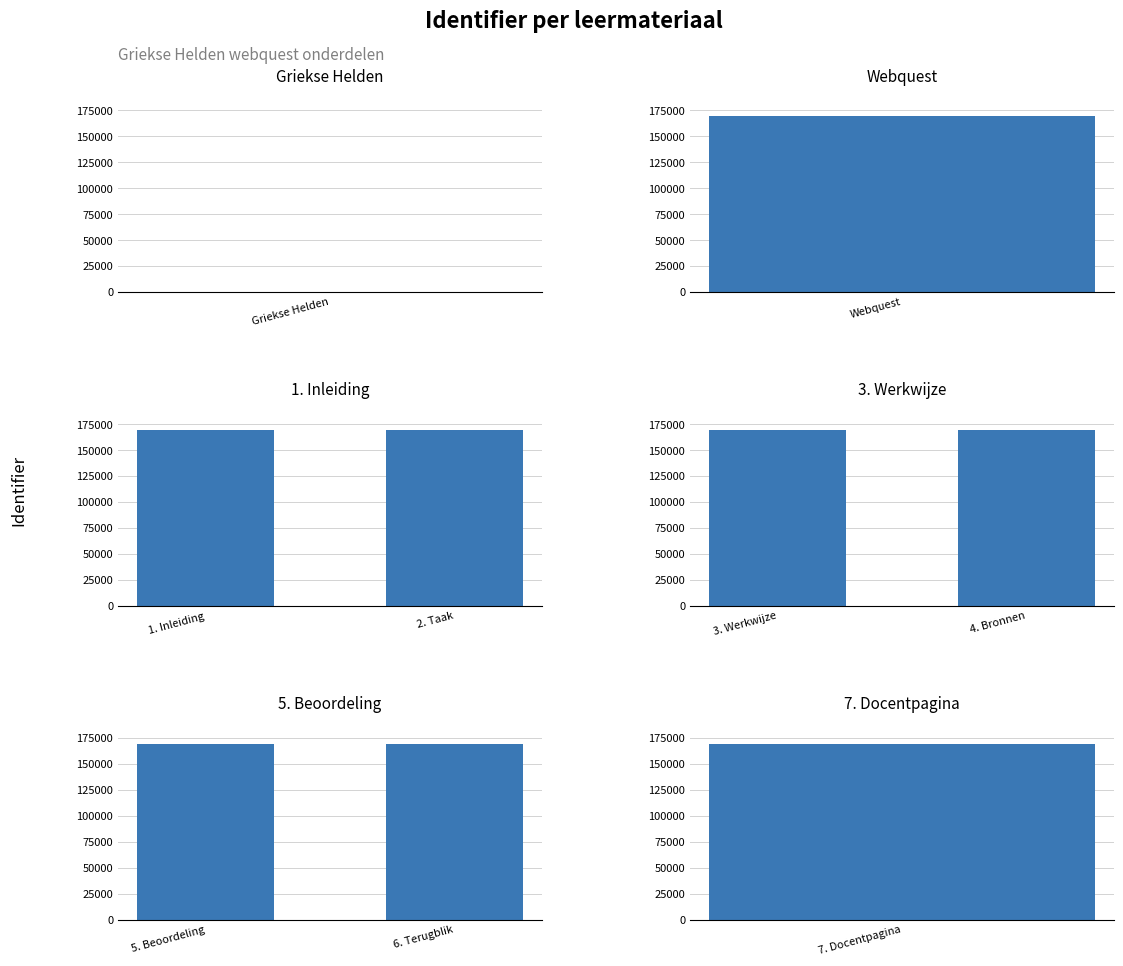

What is the sum of all 1. Inleiding values?

339199